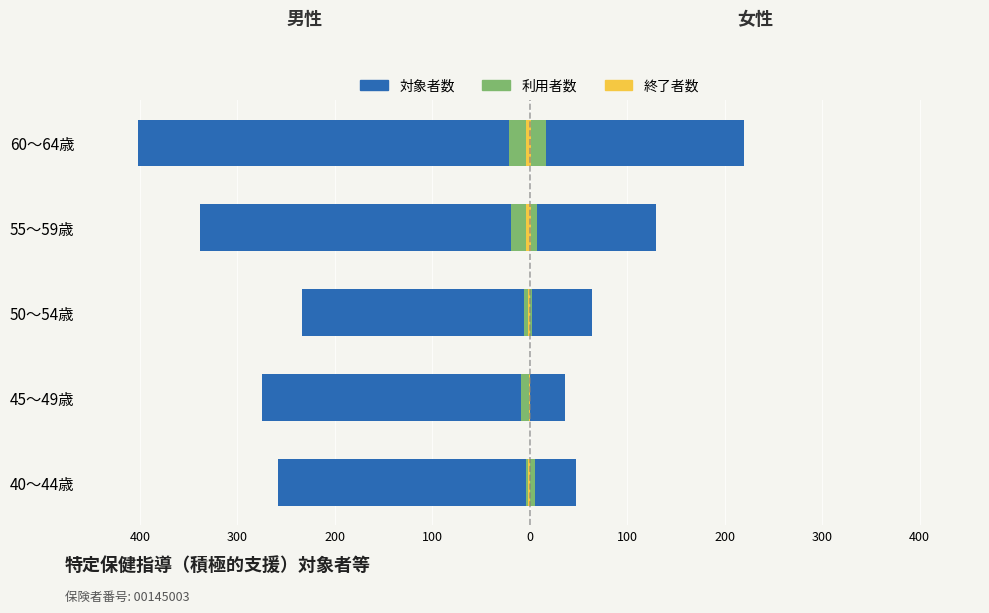

What is the average value of the 利用者数 series?

-12